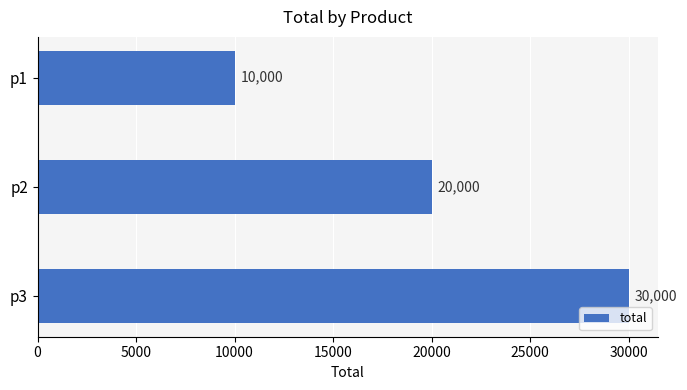

Is it true that the value at p1 is 10000?

True